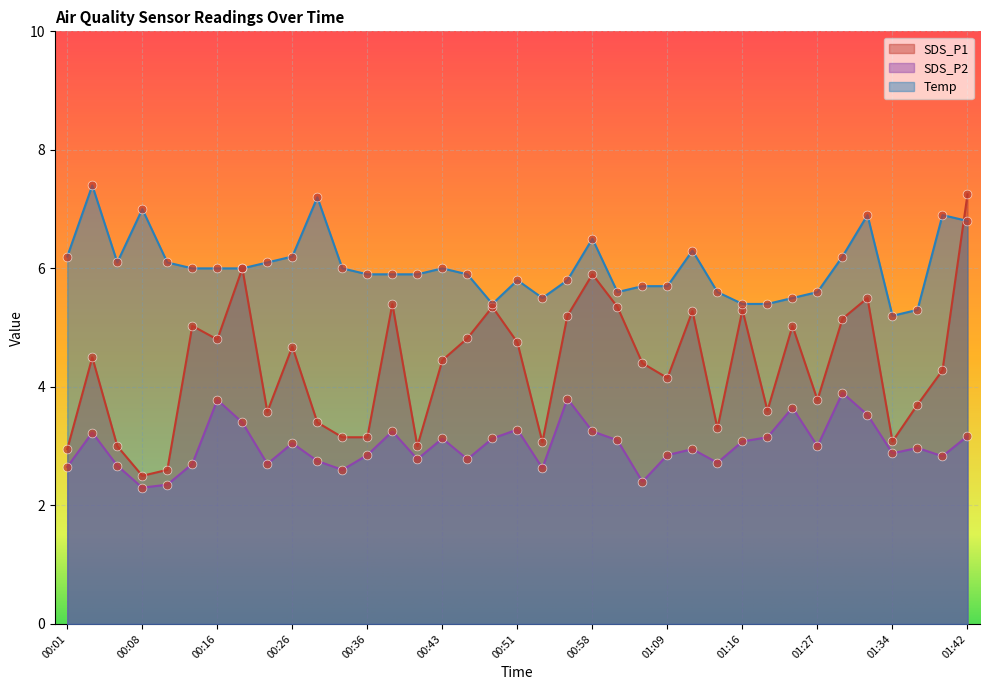

Which series has the largest Y range (max minus min)?

SDS_P1